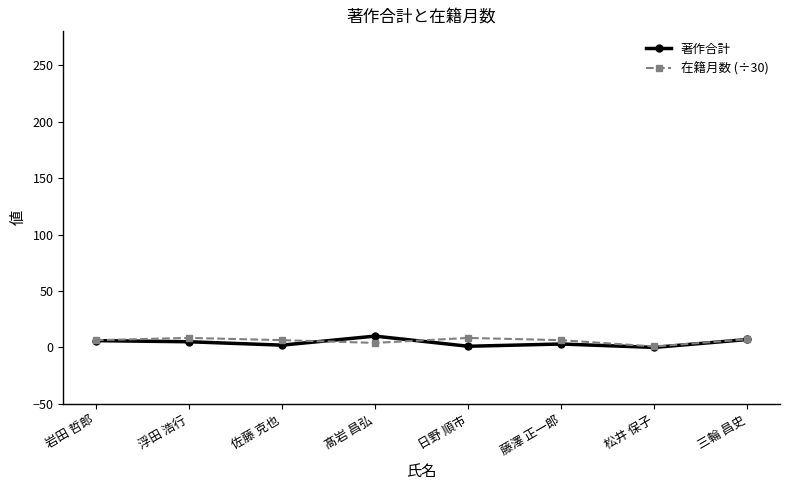

True or false: 在籍月数 (÷30) has more than 0 interior local peaks.

True